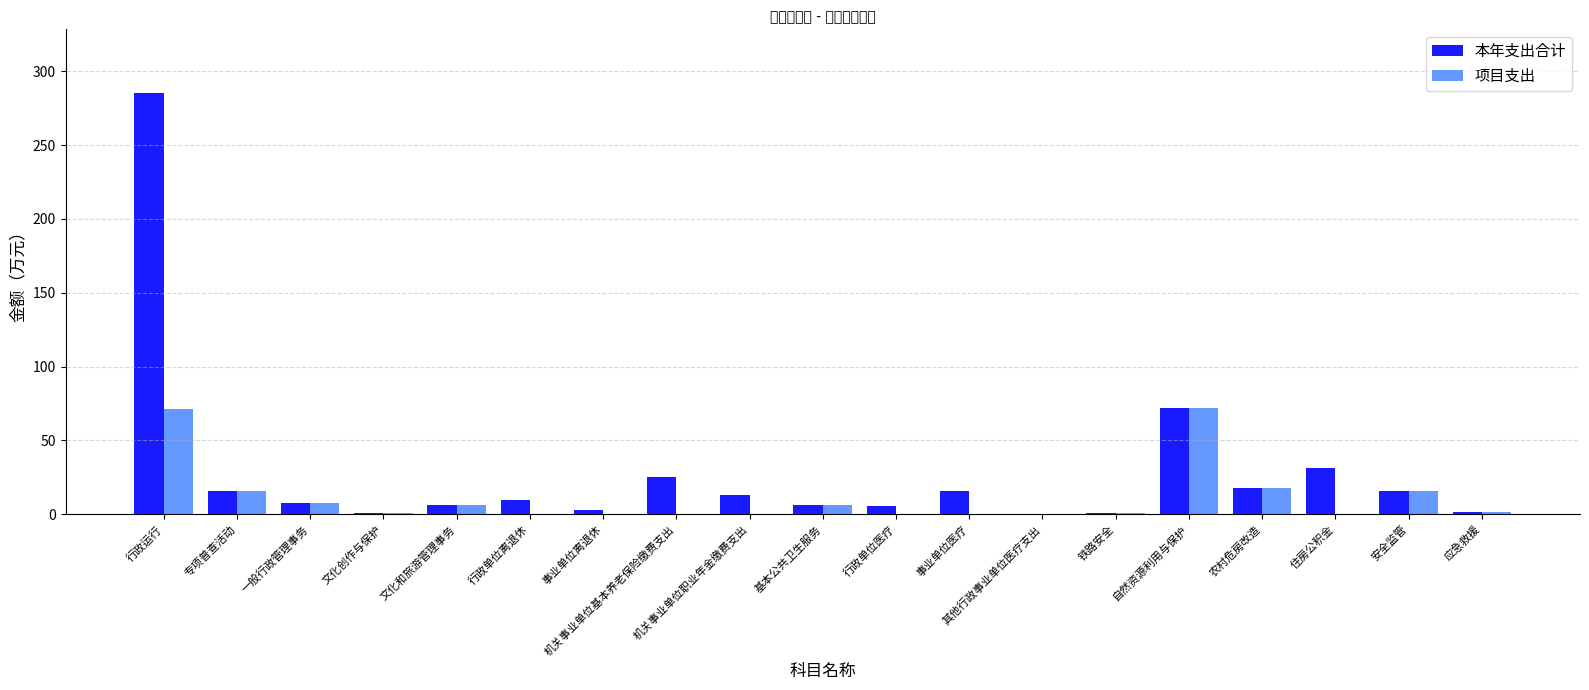

The 项目支出 series shows 0.0 at 机关事业单位职业年金缴费支出. True or false?

True